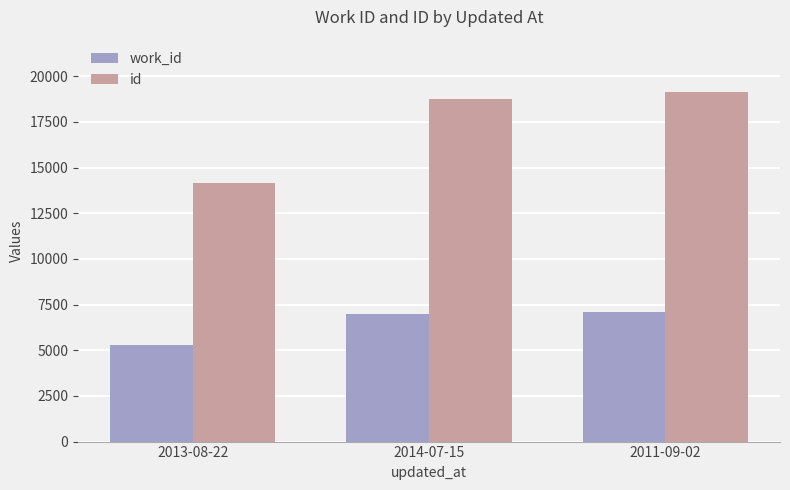

Which label corresponds to the smallest value in the chart?

2013-08-22